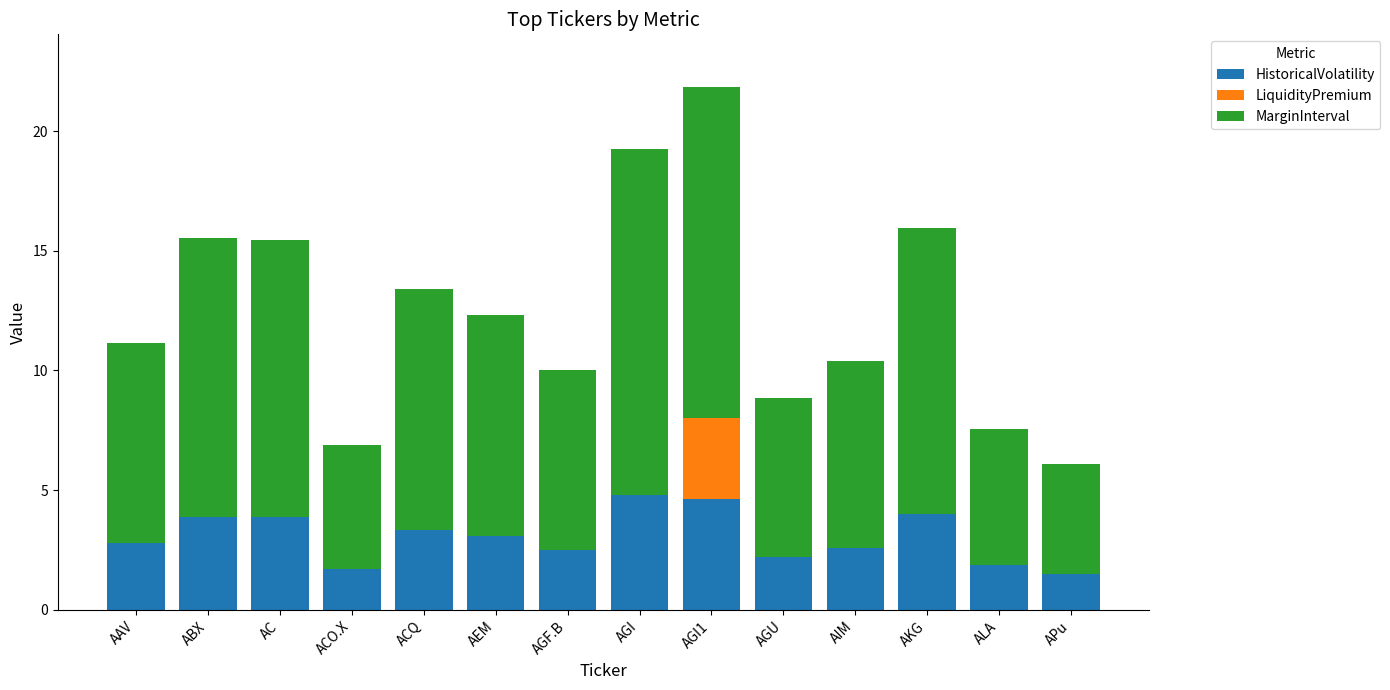

What is the highest value of the HistoricalVolatility series?

4.8